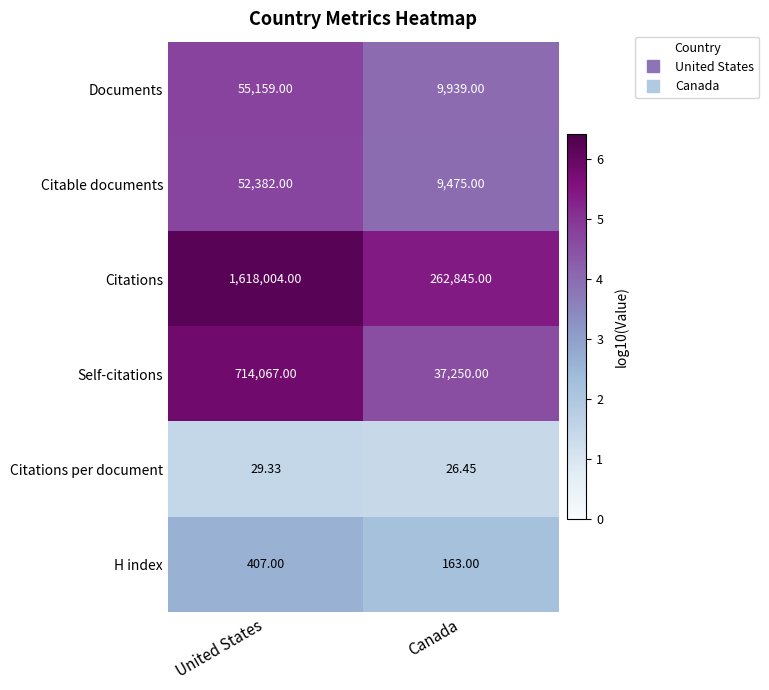

Which series has the largest total across all categories?

Citations